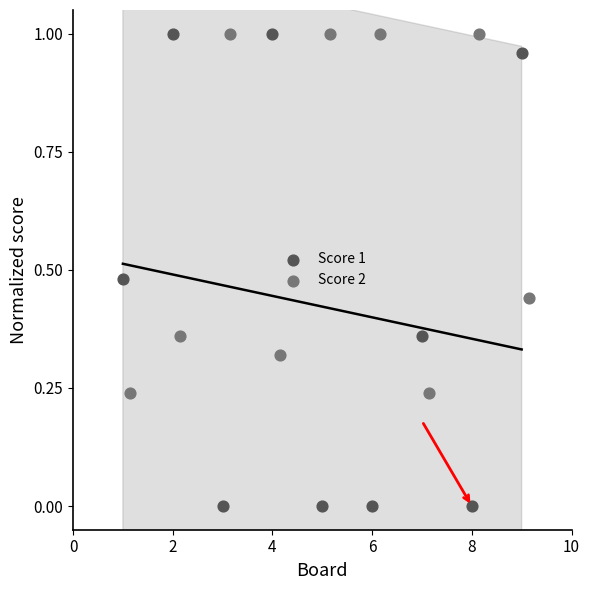

Which series has the widest spread of Y values?

Score 1